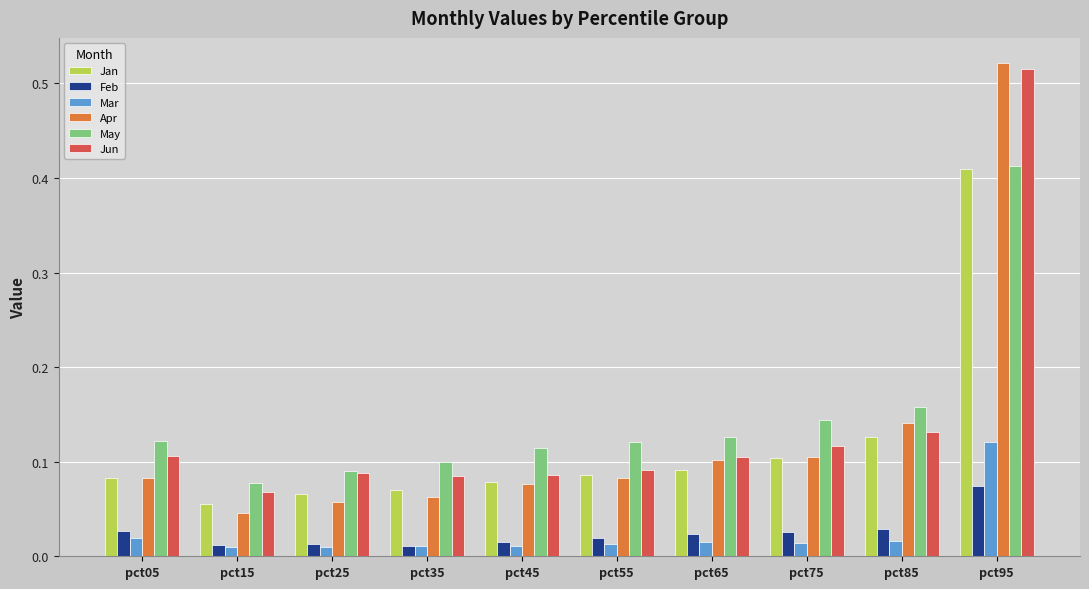

How many bars are there in each group?

6